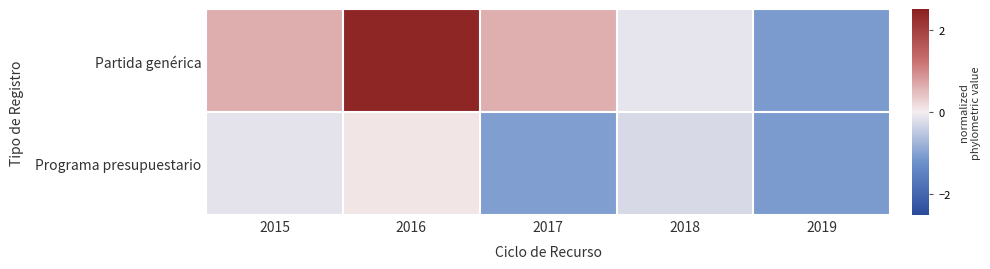

What is the smallest value displayed?

-1.1